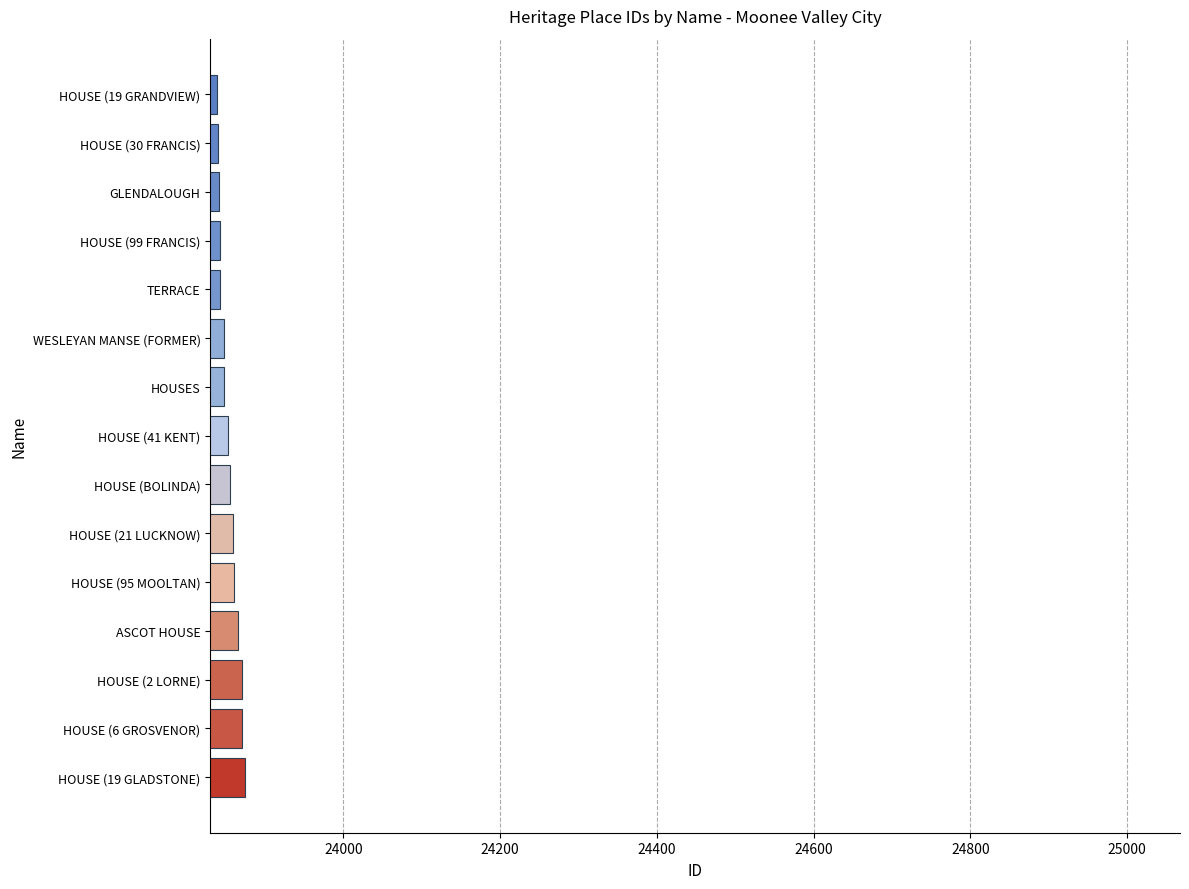

Approximately how many times larger is the value at WESLEYAN MANSE (FORMER) compared to HOUSE (2 LORNE)?

1.0